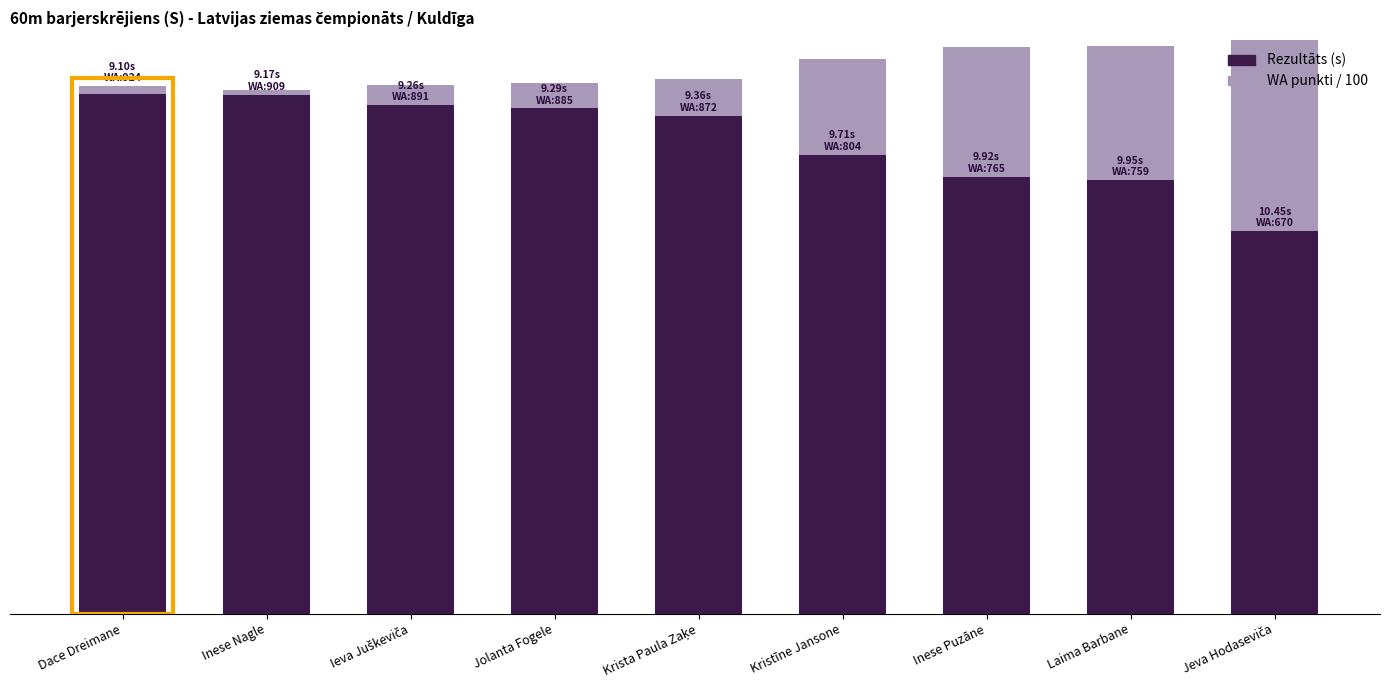

How many bars are there in each group?

2